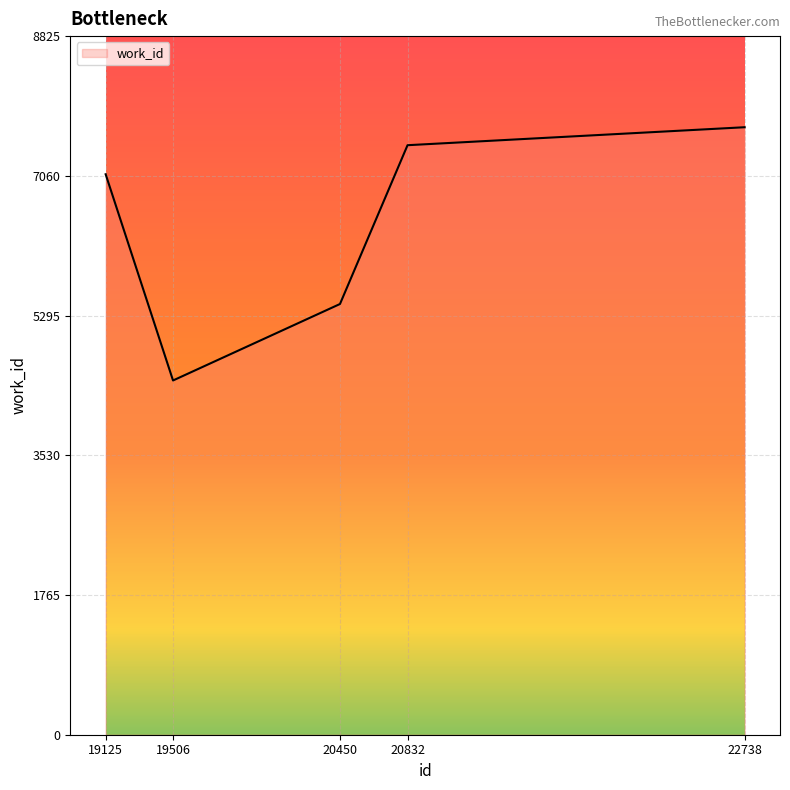

Reading left to right, extract all data points from this chart.

19125=7080	19506=4475	20450=5441	20832=7447	22738=7674